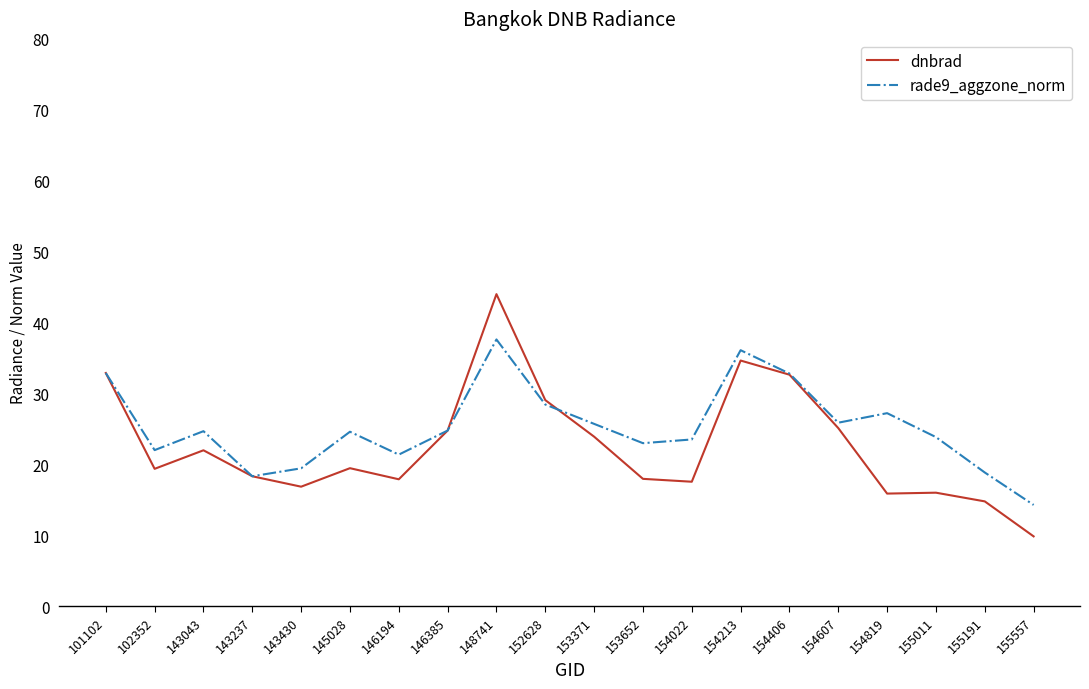

At which category is the sum across all series the highest?

148741